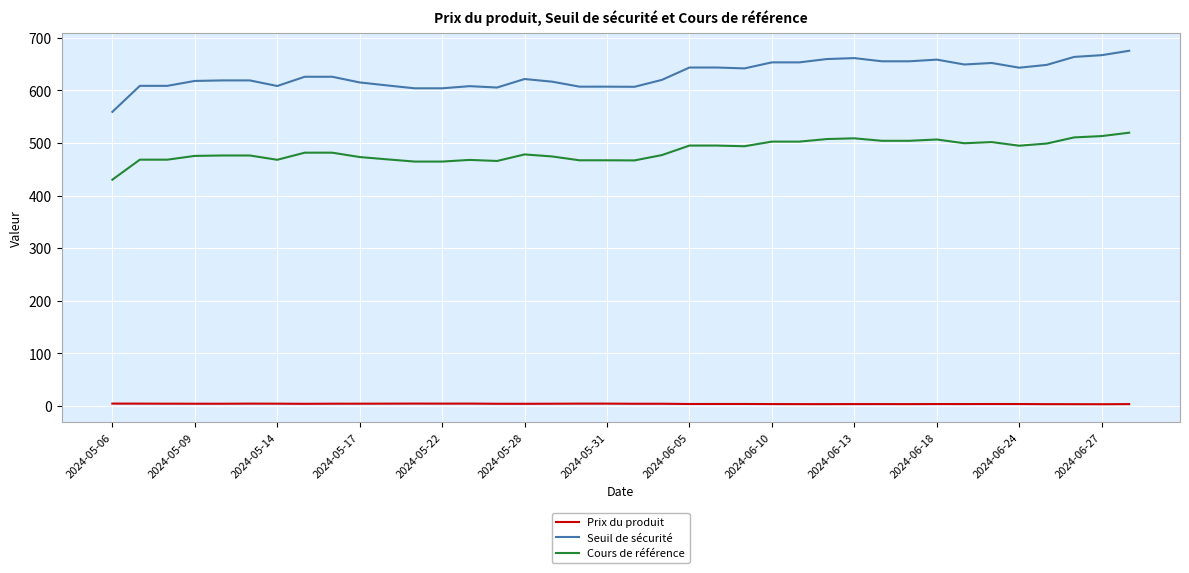

Which series has the widest spread of values?

Seuil de sécurité